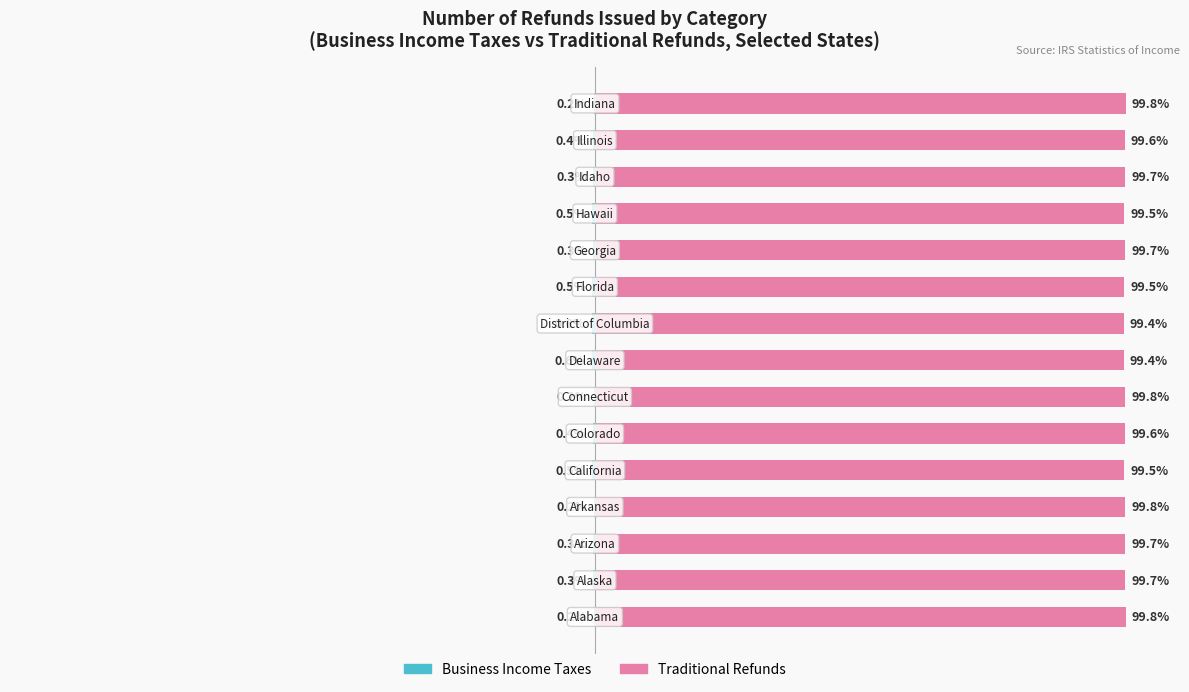

How many bars are there in each group?

2